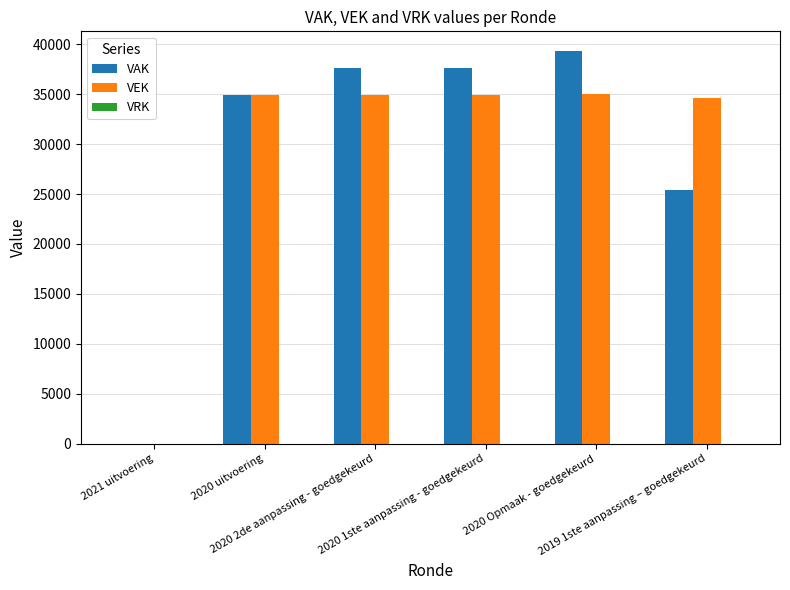

The VAK series shows 16741 at 2020 2de aanpassing - goedgekeurd. True or false?

False